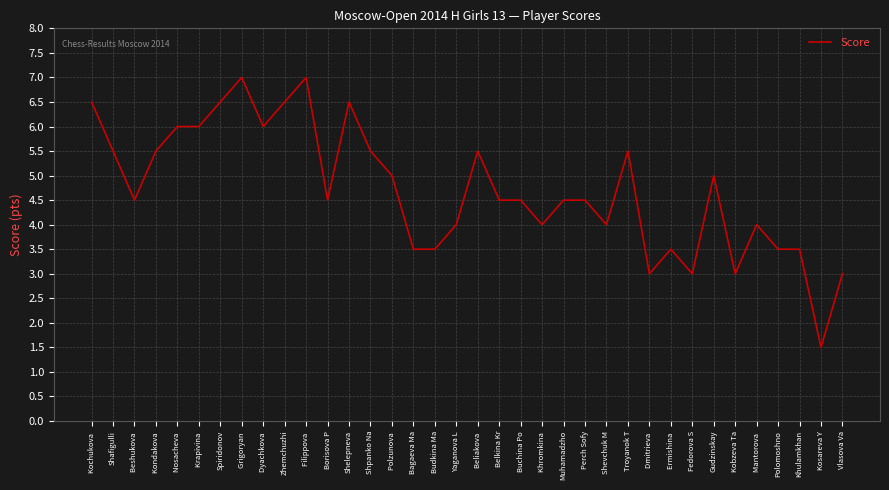

What is the minimum value shown in the chart?

1.5